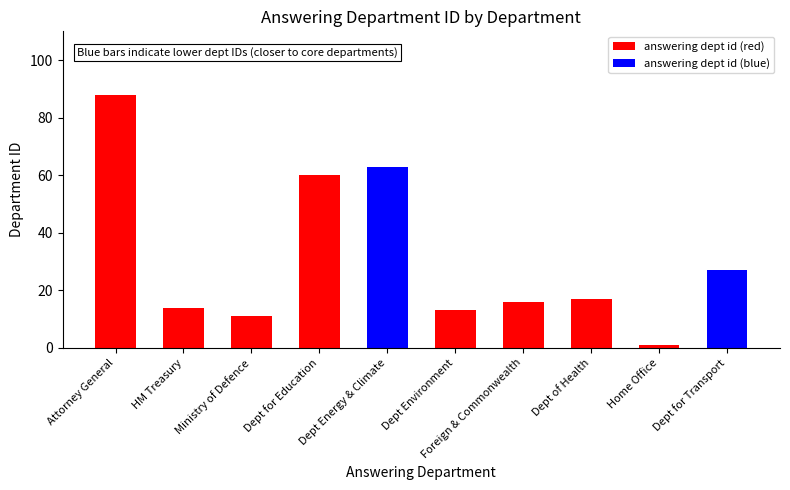

What is the difference between the maximum and minimum values?

87